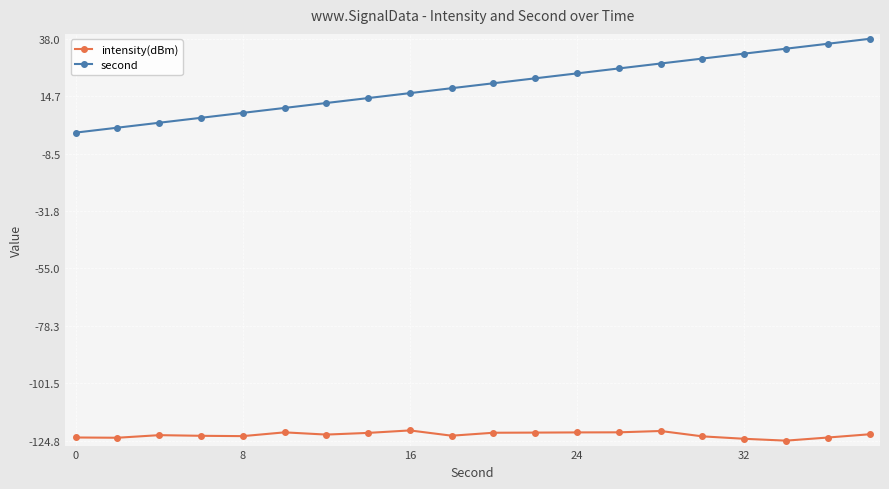

What are all the series names shown in the legend?

intensity(dBm), second